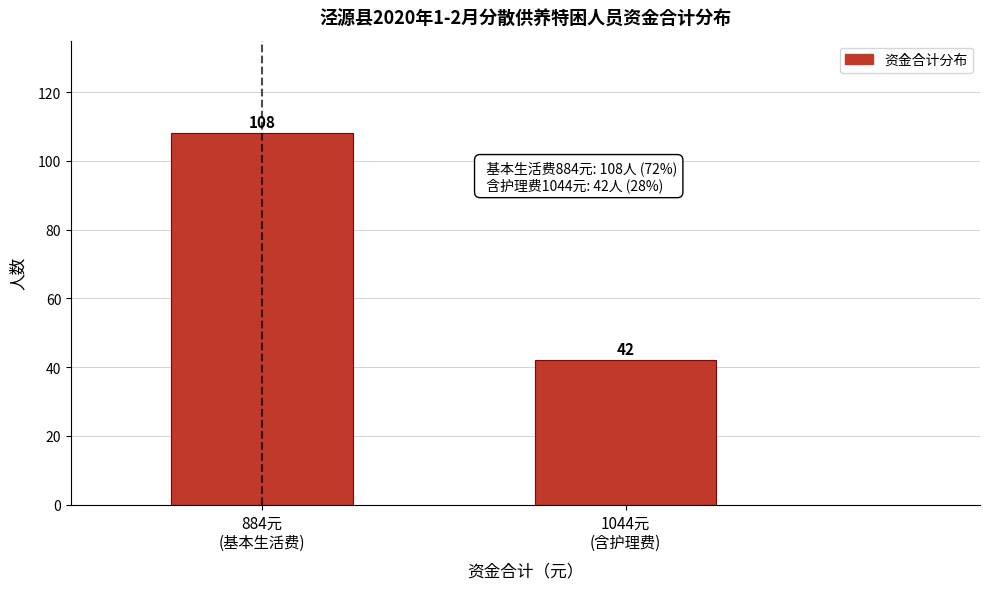

Reading left to right, list all the values displayed in this chart.

108	42